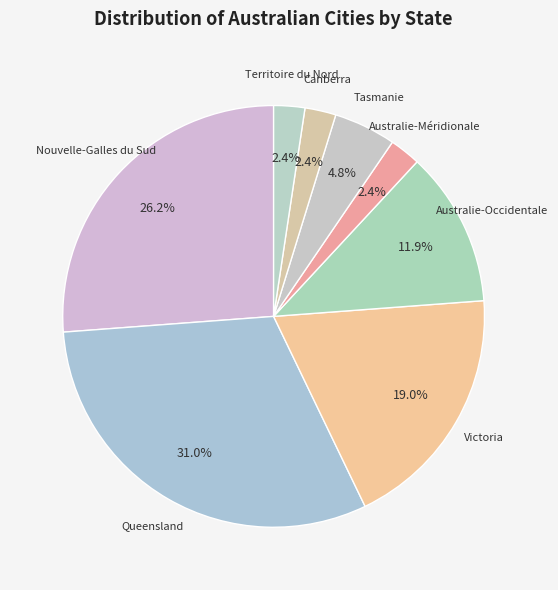

How many segments does this pie chart have?

8